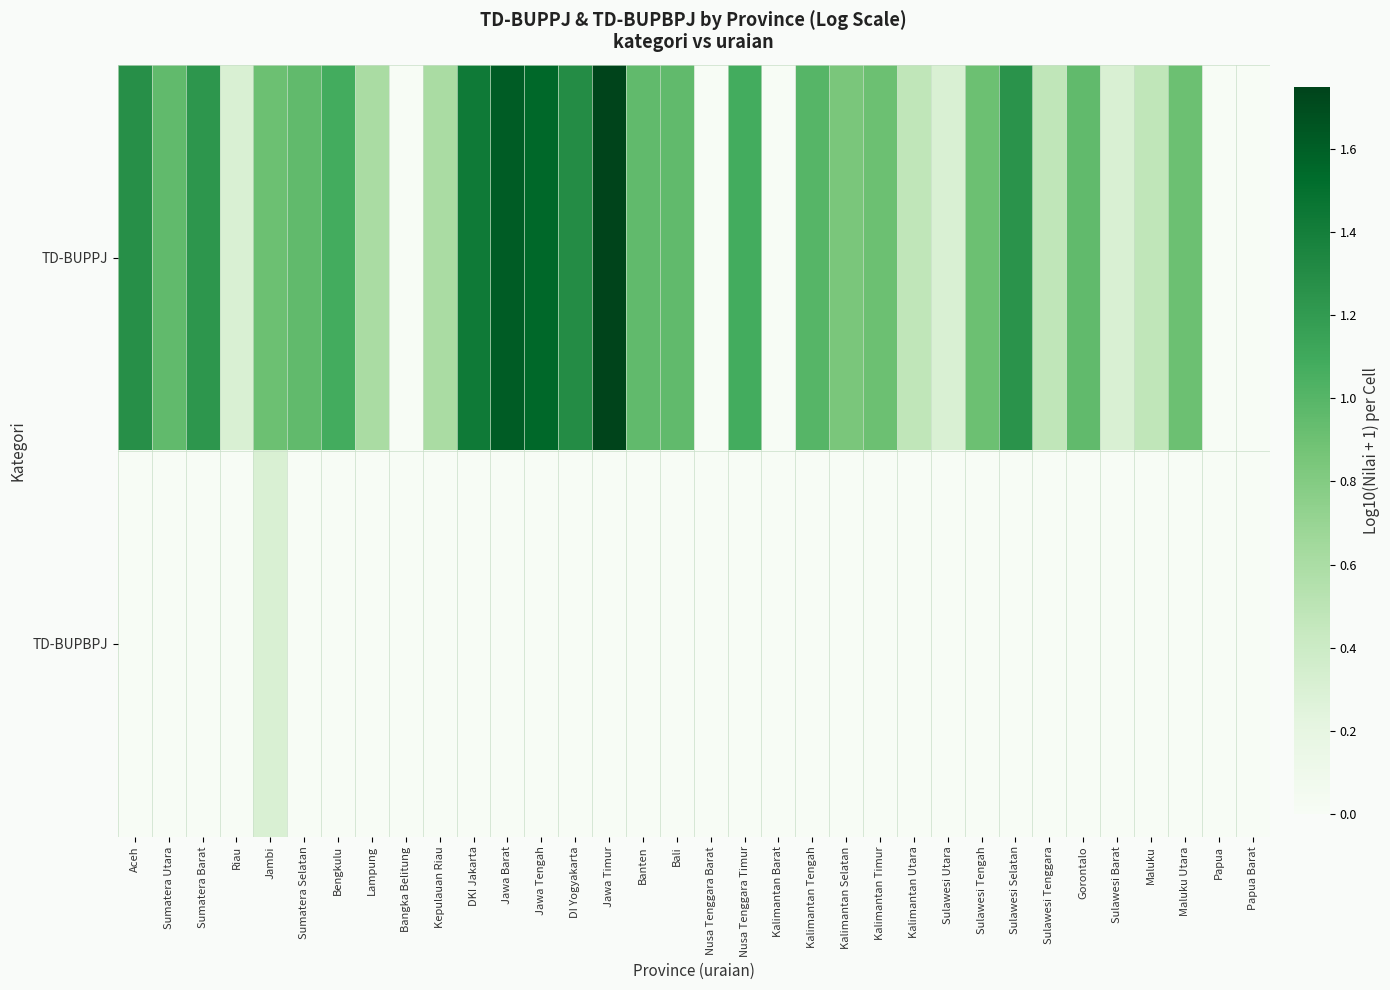

Which series has the largest total across all categories?

TD-BUPPJ